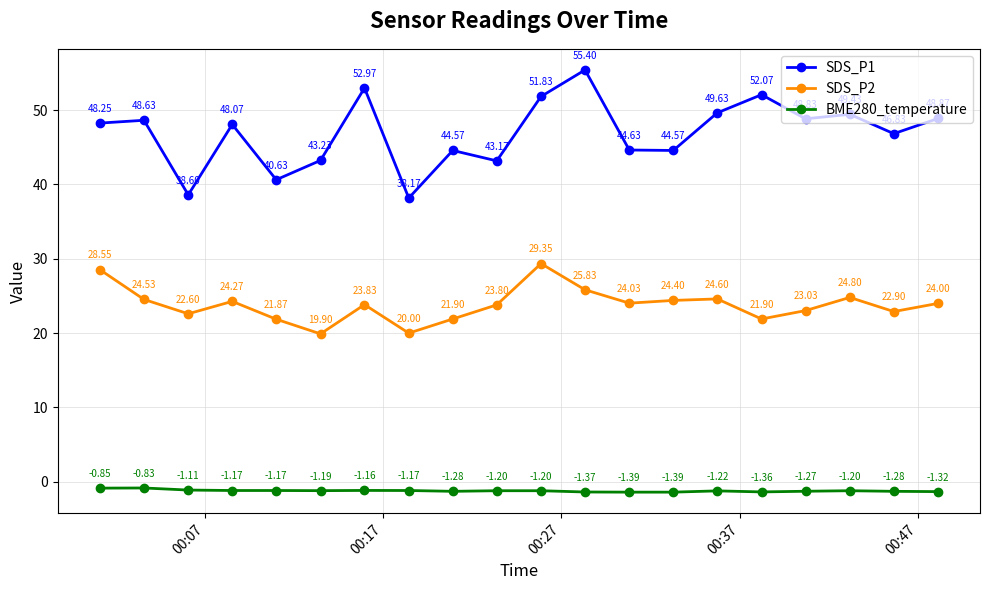

How many series are shown in this chart?

3